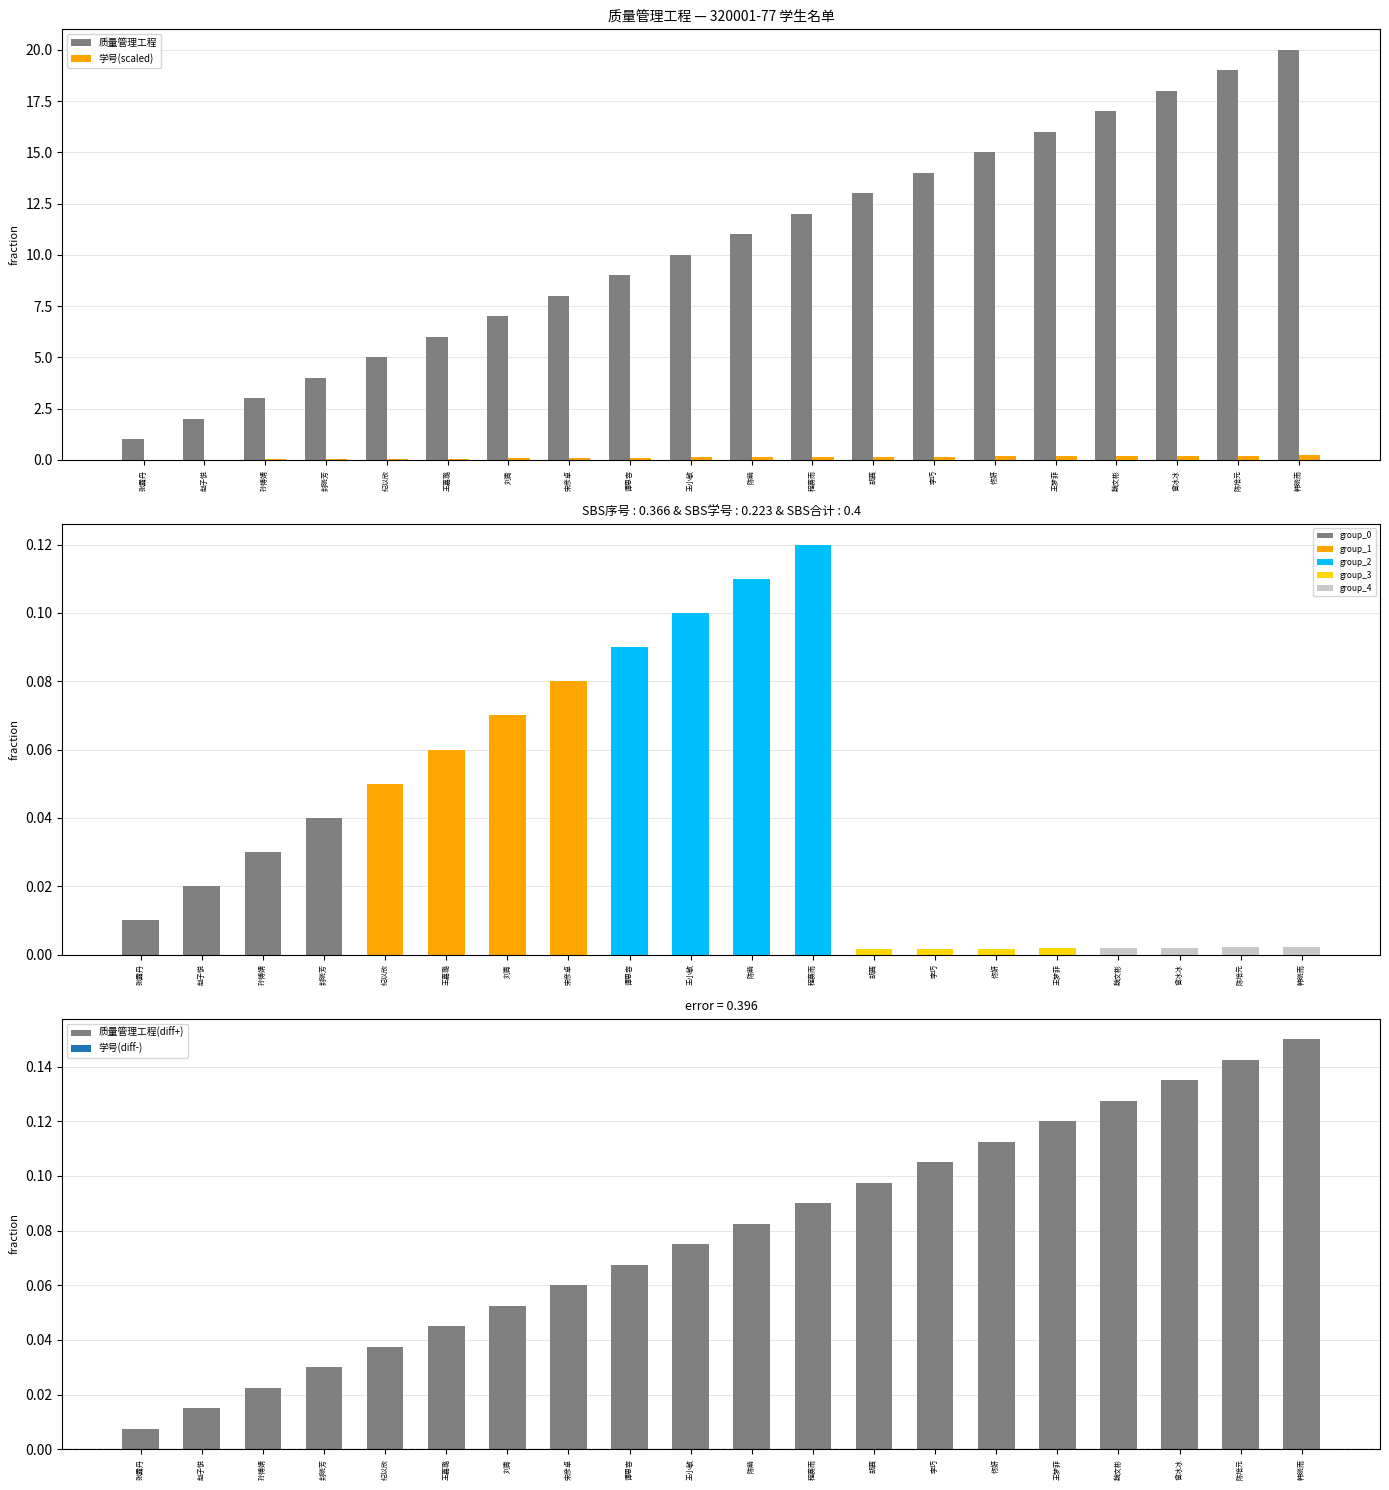

Which has a higher value, 曾冰冰 or 胡茜?

曾冰冰